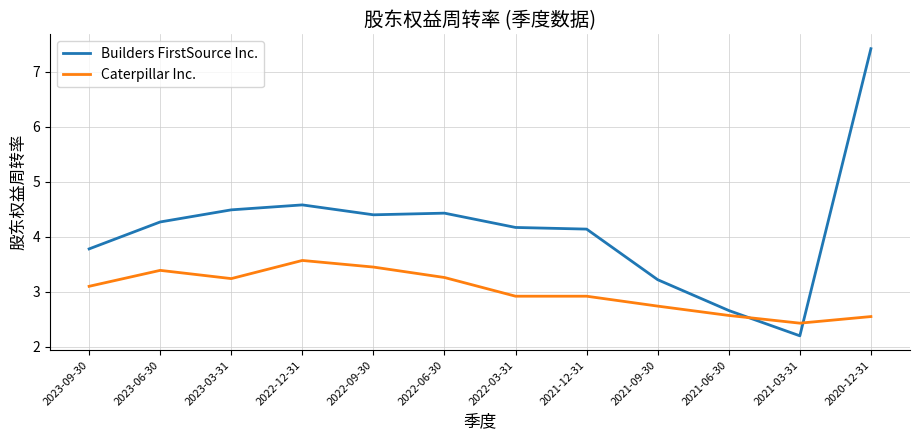

Where is the first local maximum for Caterpillar Inc.?

2023-06-30